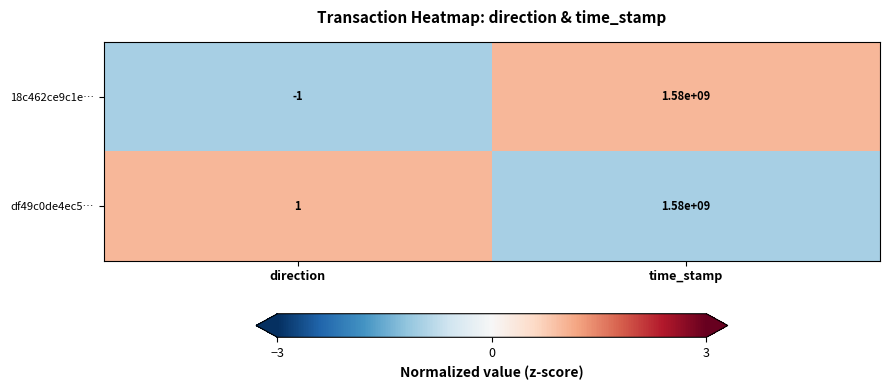

Between direction and time_stamp, which series saw the biggest shift?

18c462ce9c1e…